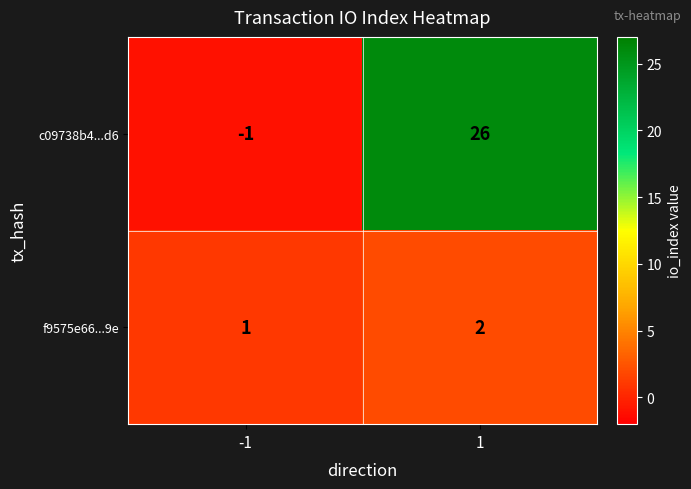

Is the value of c09738b4...d6 at 1 greater than the value of f9575e66...9e at 1?

Yes